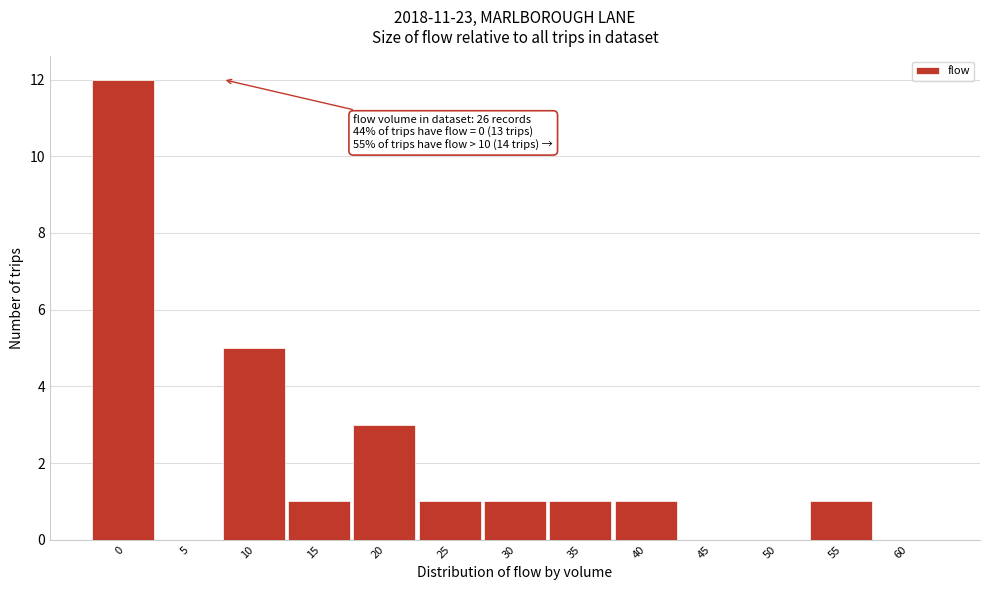

Reading left to right, list all the values displayed in this chart.

0=12	5=0	10=5	15=1	20=3	25=1	30=1	35=1	40=1	45=0	50=0	55=1	60=0